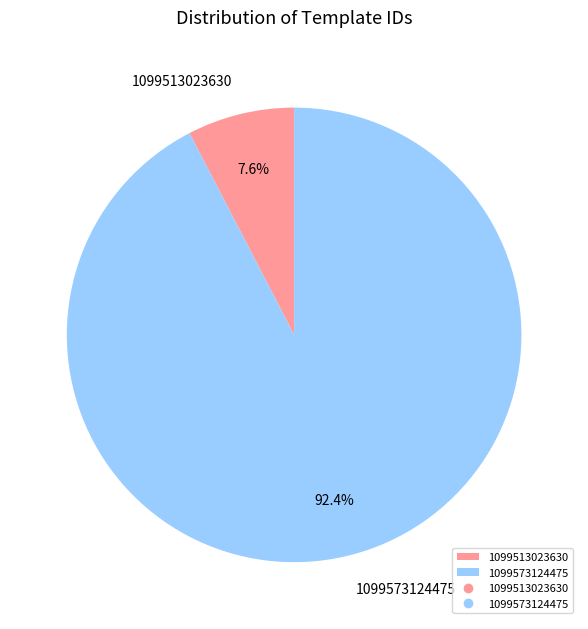

Count the number of slices in the pie.

2